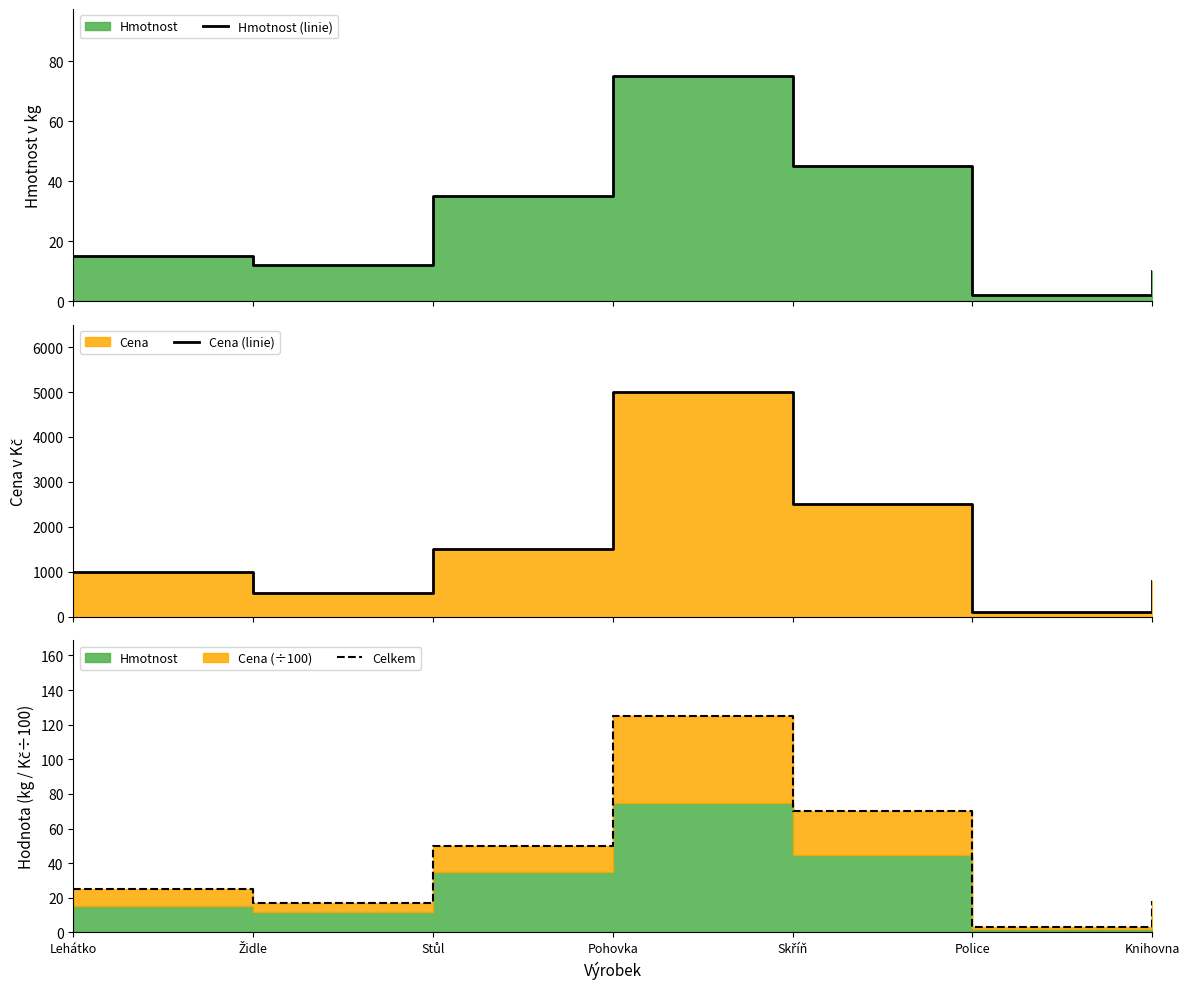

In Cena (linie), how many points are lower than both neighbors (excluding endpoints)?

2